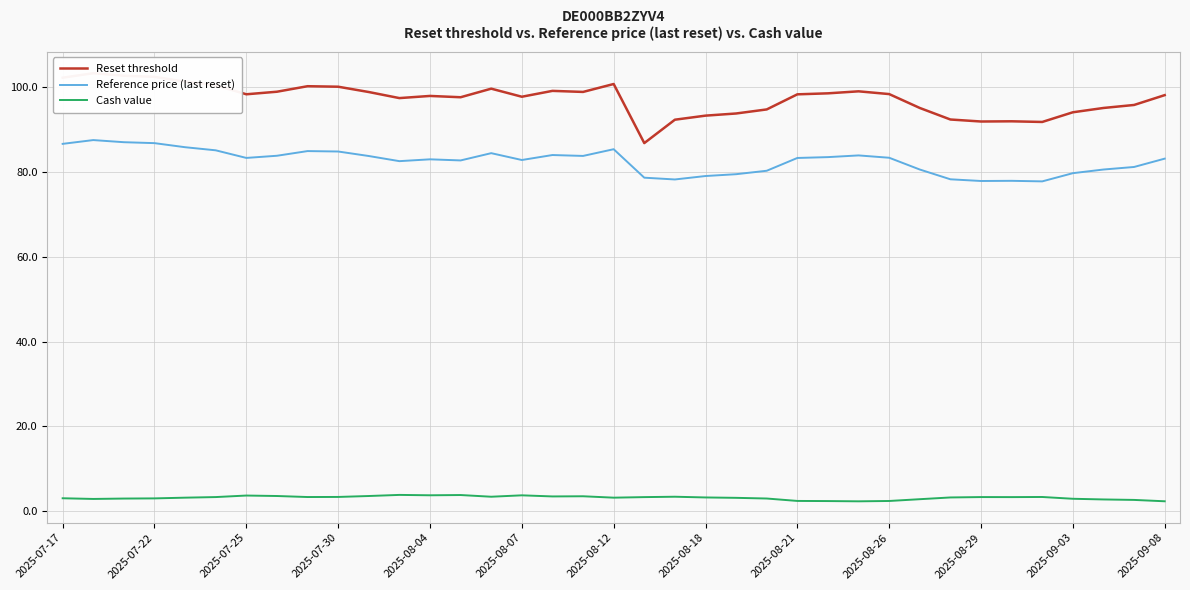

True or false: Reference price (last reset) and Cash value intersect in this chart.

False